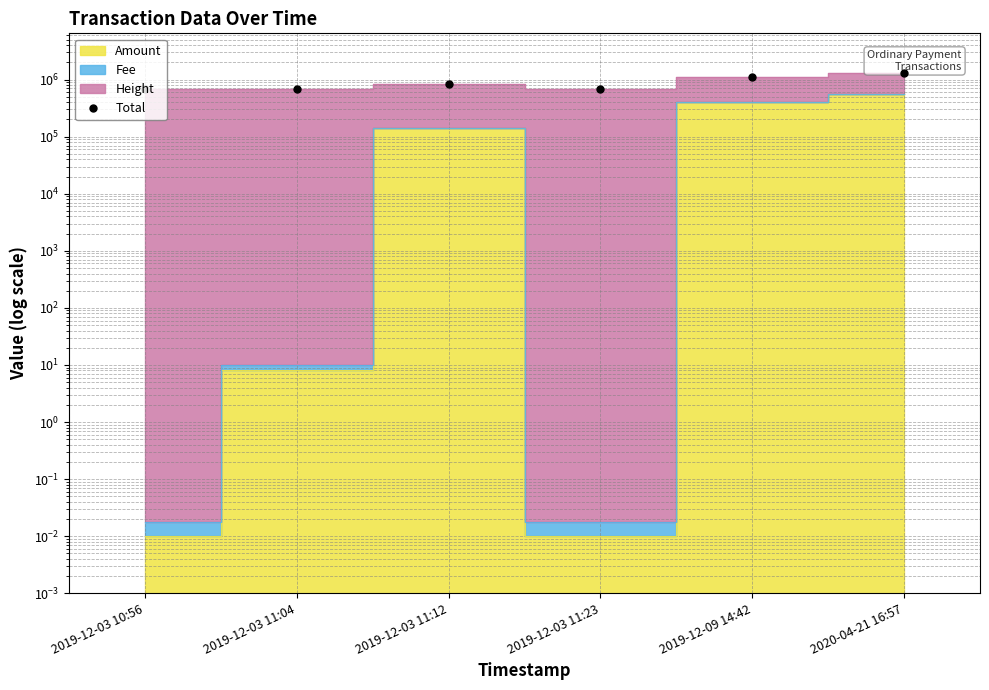

What value does the data have at 2019-12-03 11:23?

693194.0